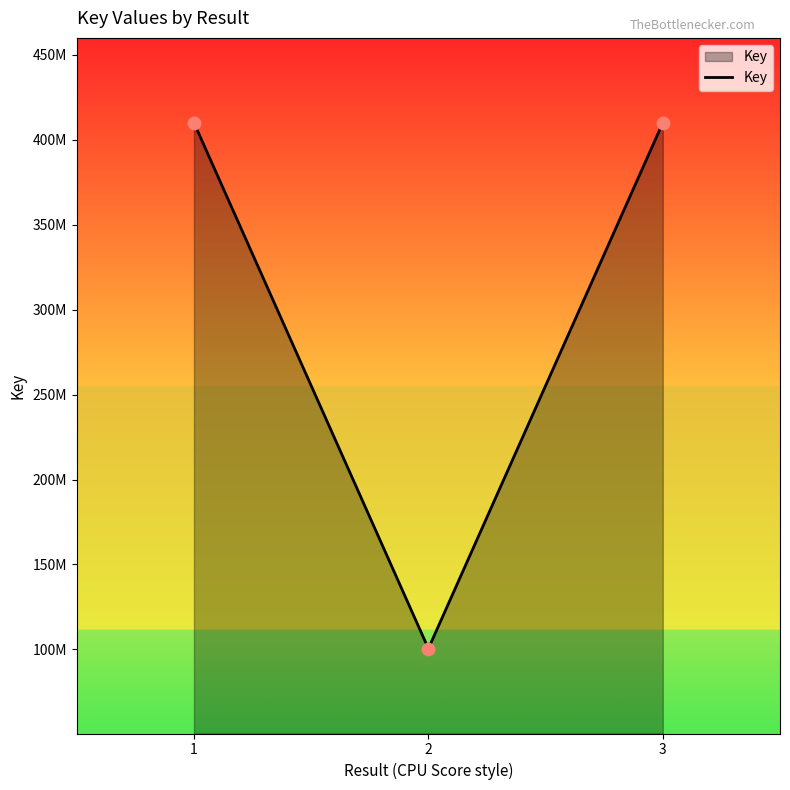

What is the change in value from 2 to 3?

+309569391